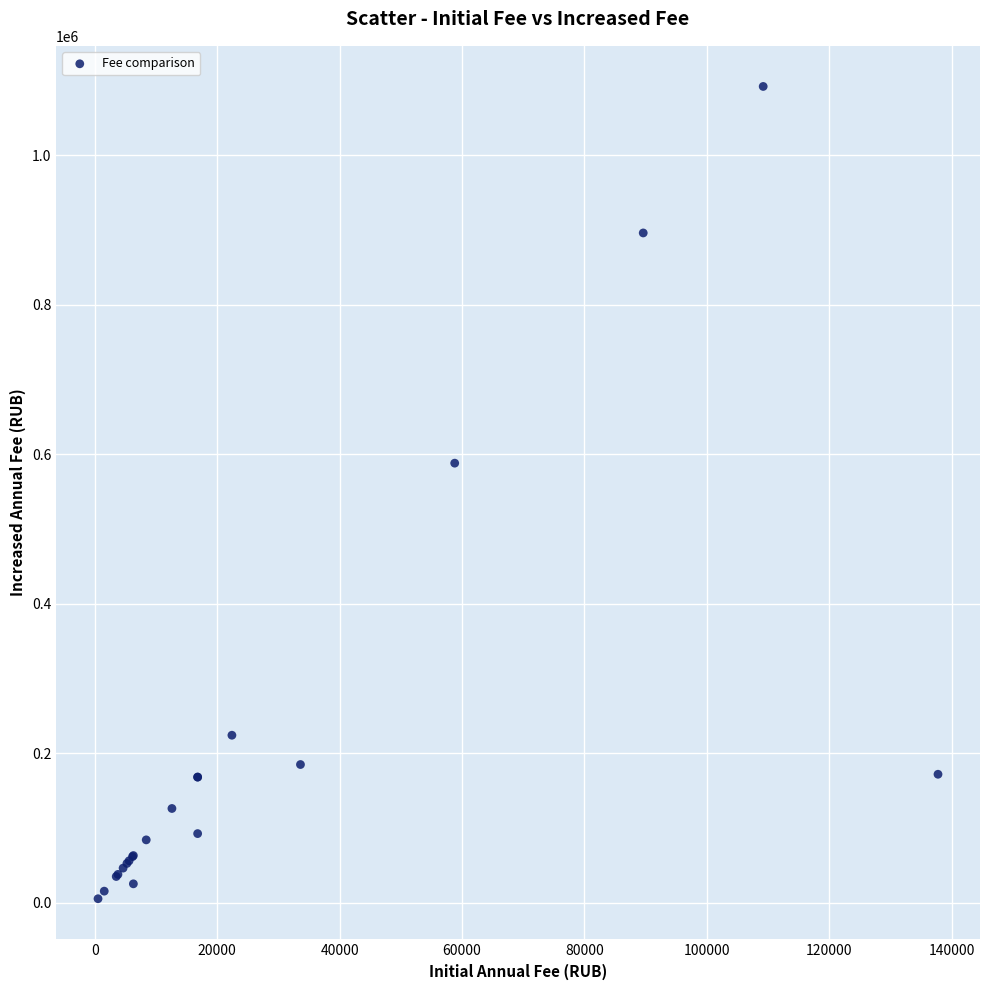

What Y value in the scatter plot is closest to 548625?

588000